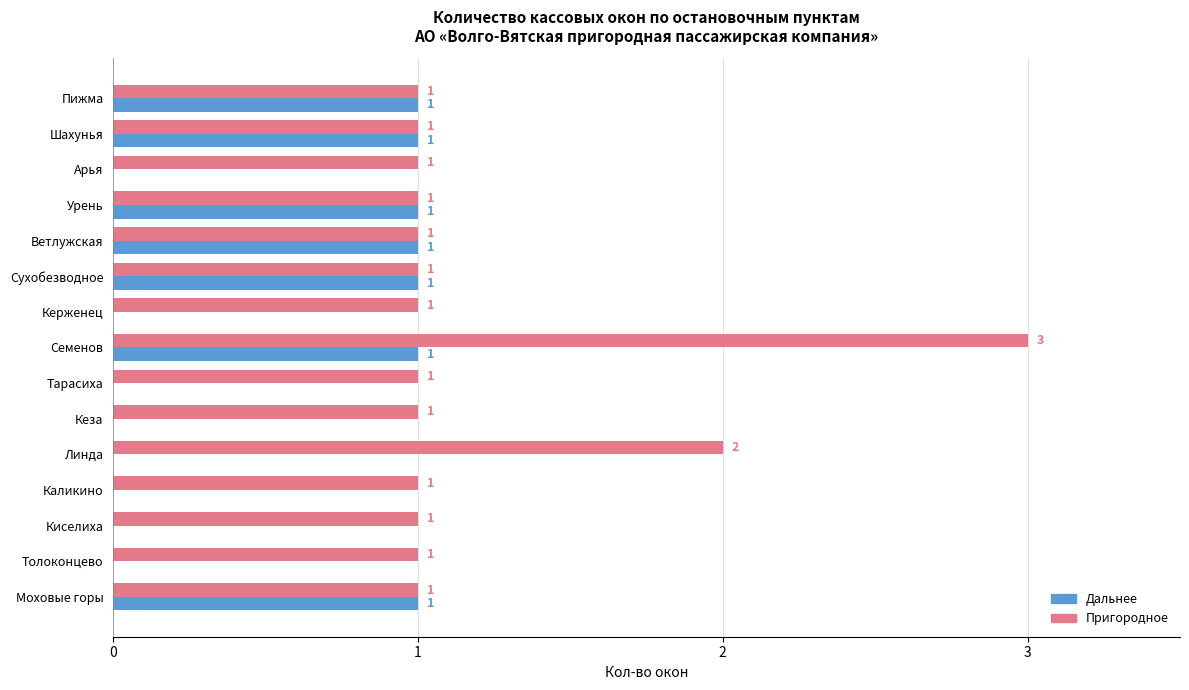

True or false: Дальнее has a value of 1 at Урень.

True